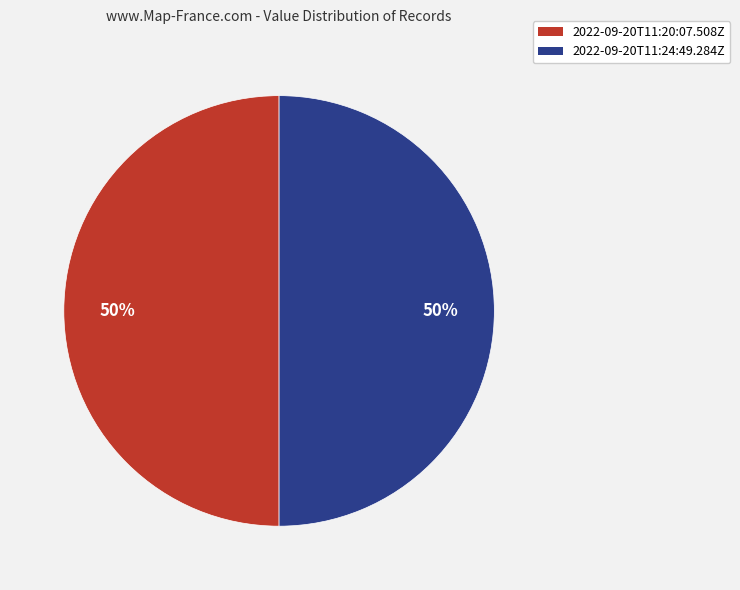

Approximately how many times larger is the value at 2022-09-20T11:20:07.508Z compared to 2022-09-20T11:24:49.284Z?

1.0